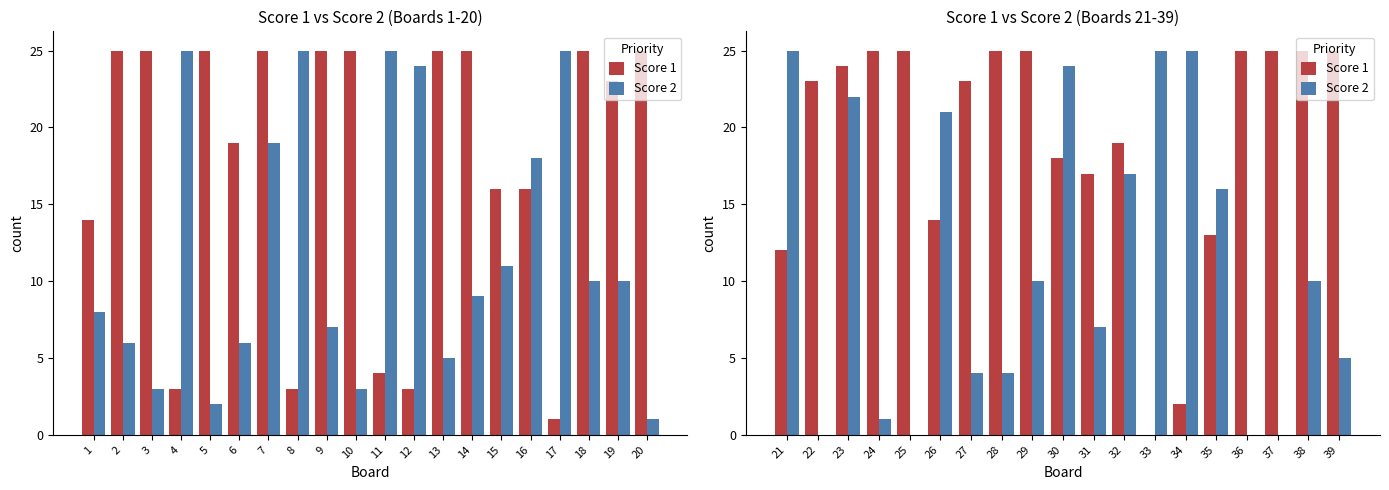

Count the number of categories in the chart.

19